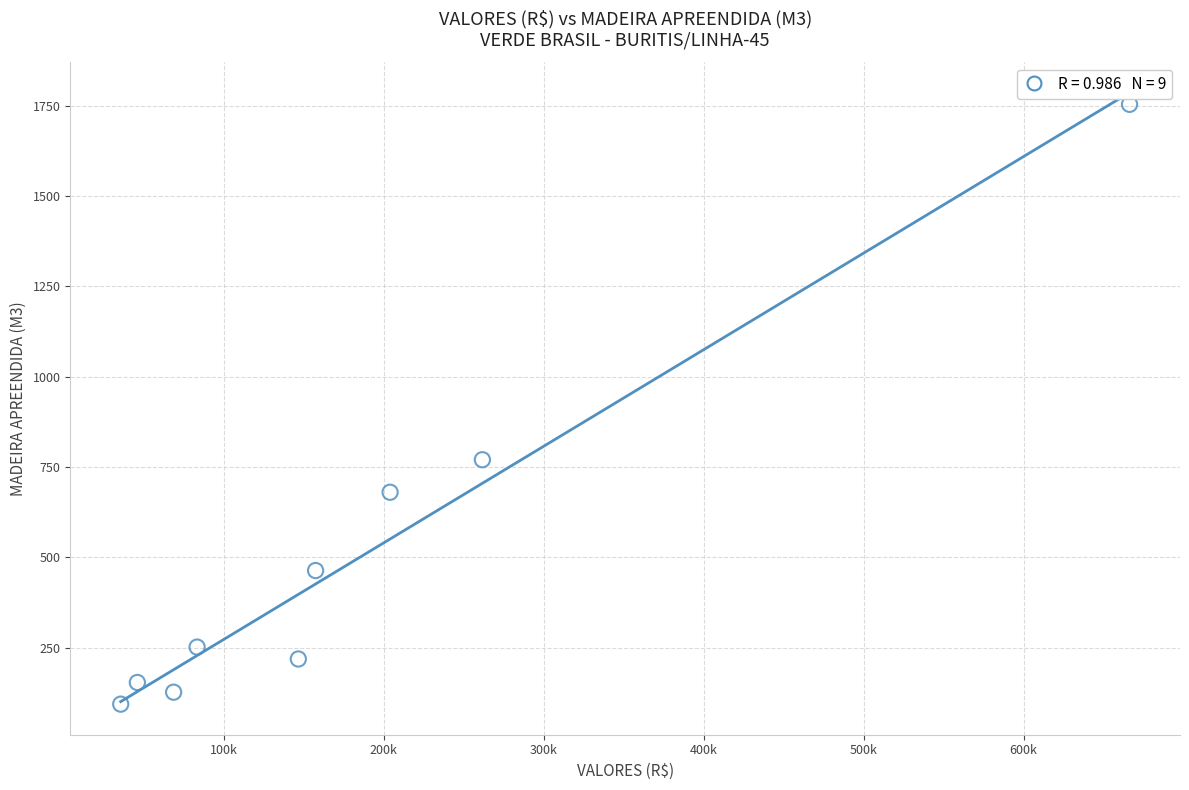

What is the range of X values (max minus min)?

630593.0